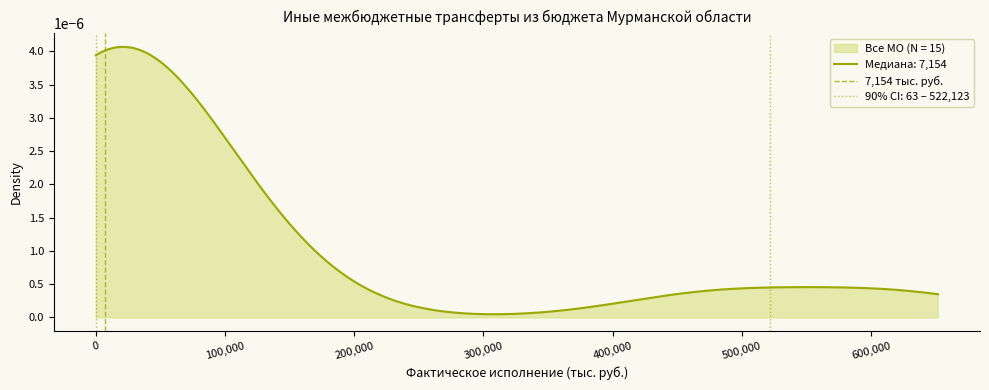

How many lines are shown in the chart?

1